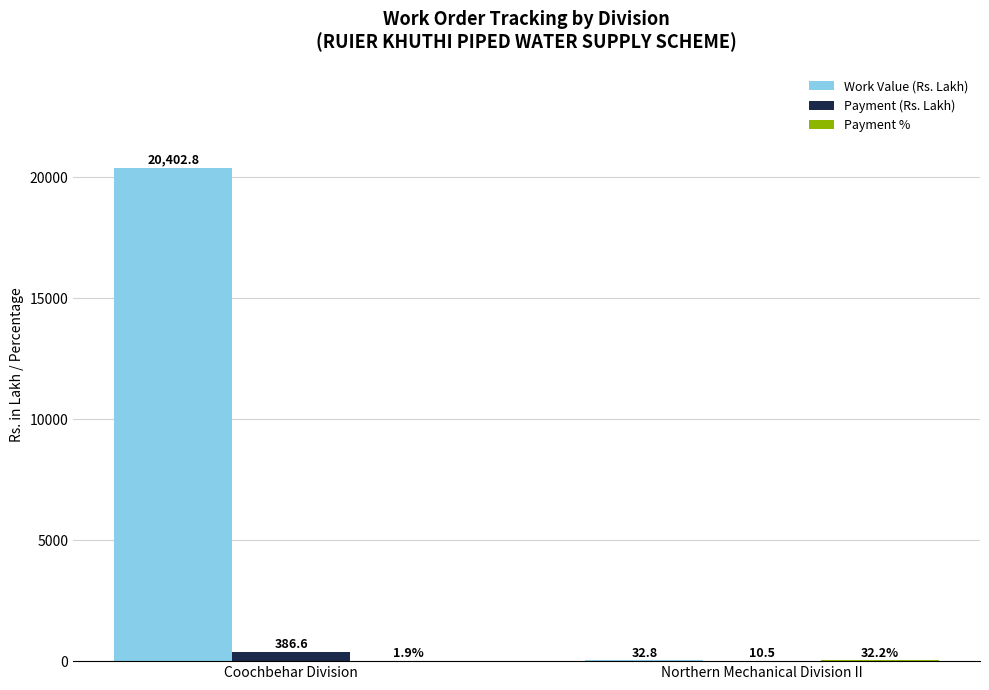

Between Coochbehar Division and Northern Mechanical Division II, which series saw the biggest shift?

Work Value (Rs. Lakh)